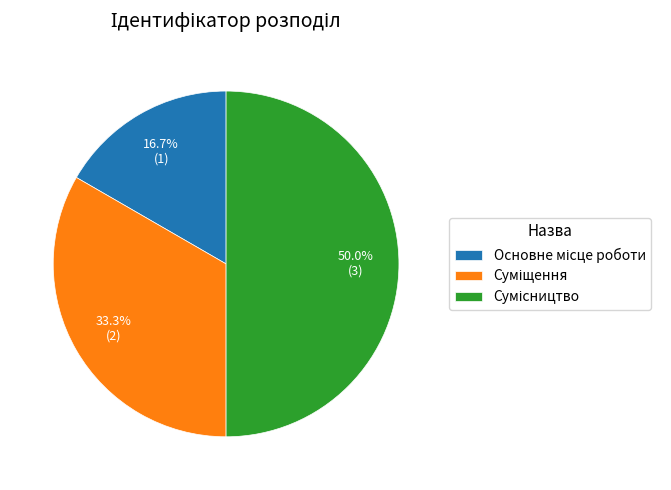

Rank the categories by value from lowest to highest.

Основне місце роботи, Суміщення, Сумісництво